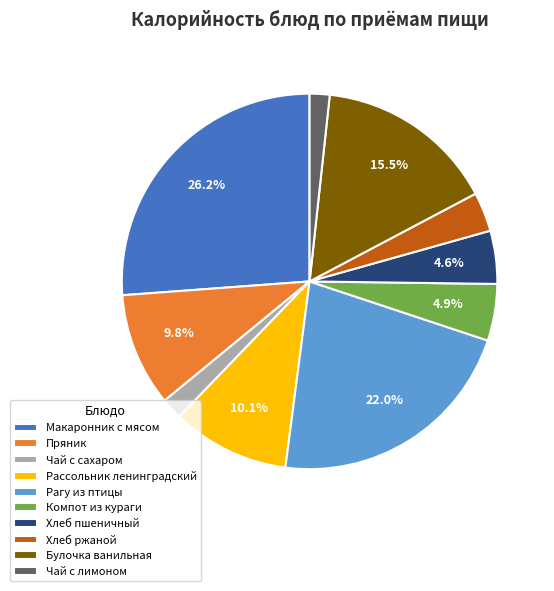

How many slices are in this pie chart?

10